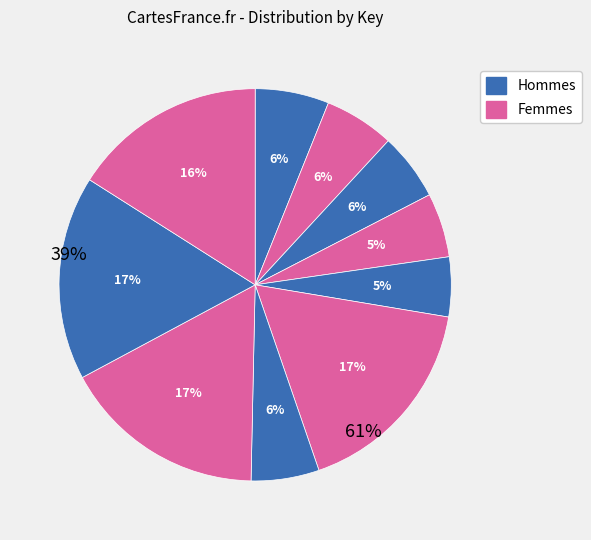

Is the sum of 7 and 2 greater than half?

No